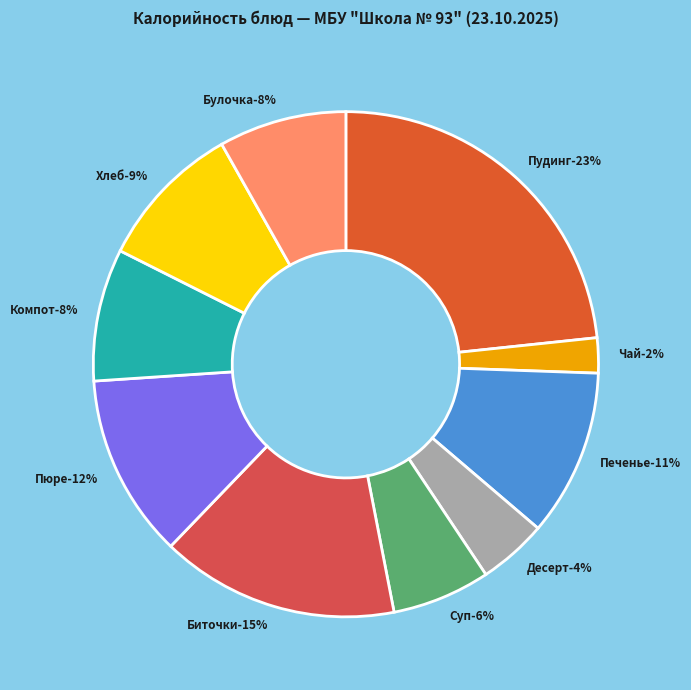

Do Печенье 2шт. and Хлеб пшеничный together represent more than half of the pie?

No